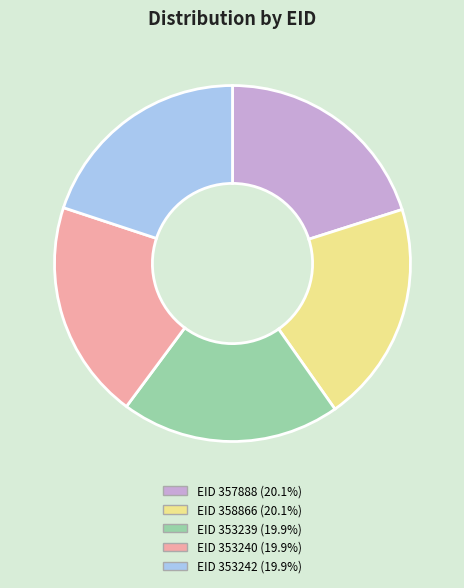

Is there a majority slice in this chart?

No